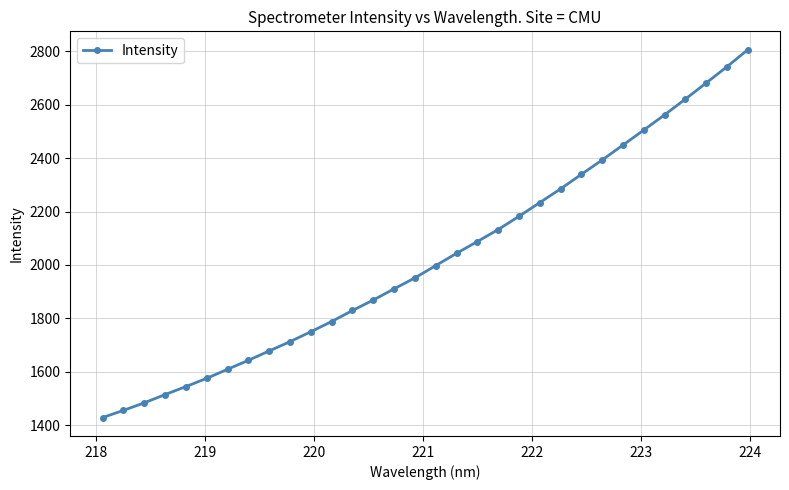

What is the sum of all values?

64801.4